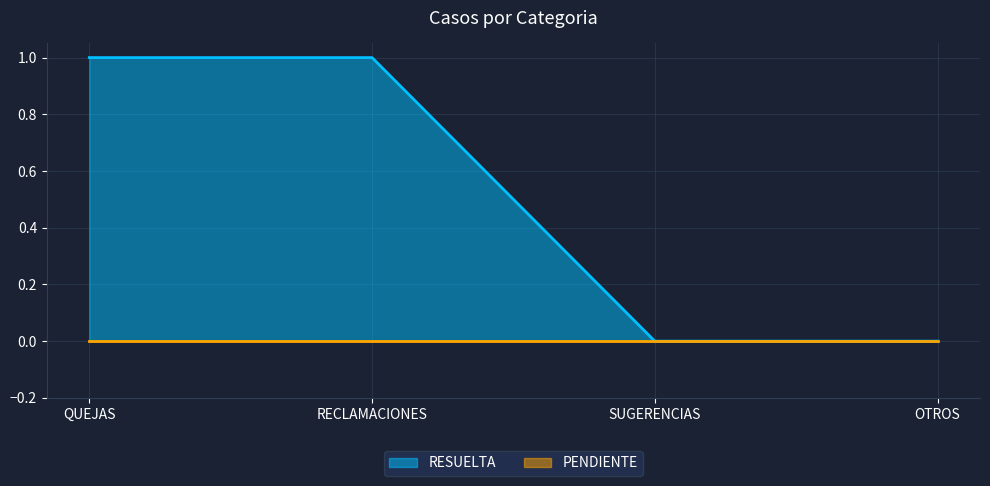

True or false: there are more than 2 points higher than both neighbors.

False